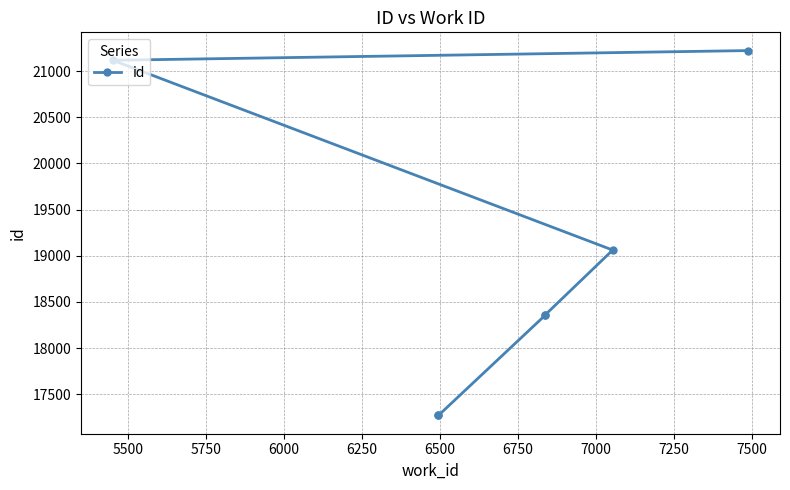

What is the minimum value shown in the chart?

17271